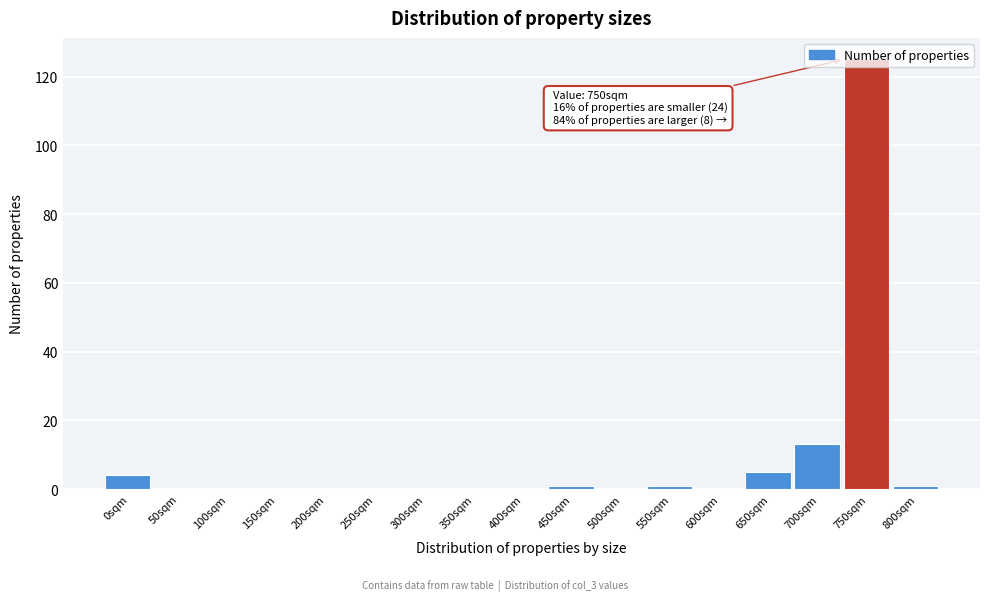

What is the greatest value displayed?

125